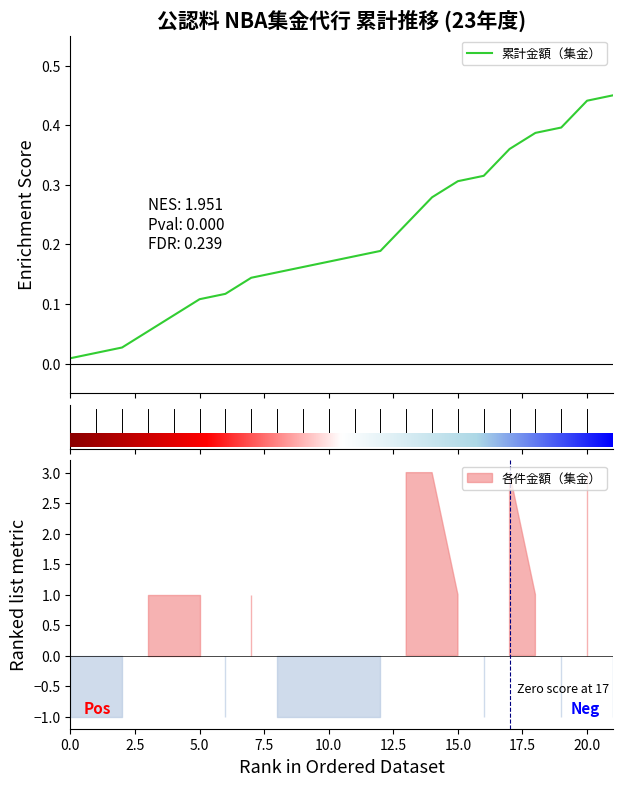

What is the change in value from 16 to 19?

+0.1